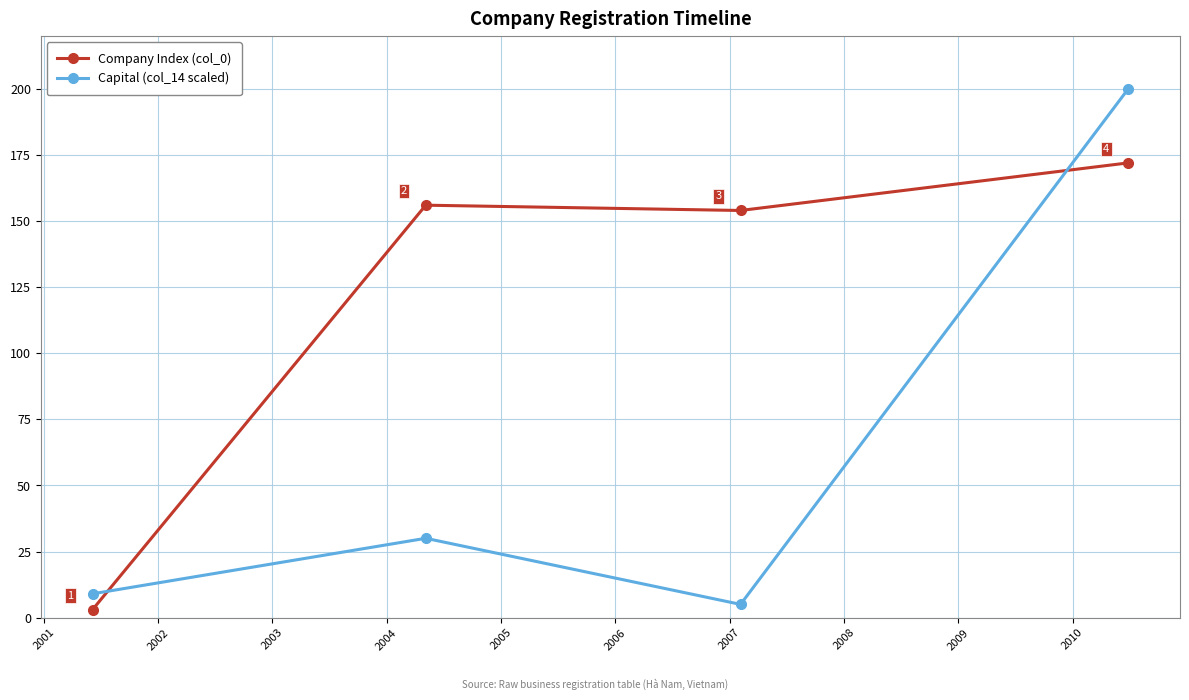

True or false: Capital (col_14 scaled) has more than 2 interior local peaks.

False